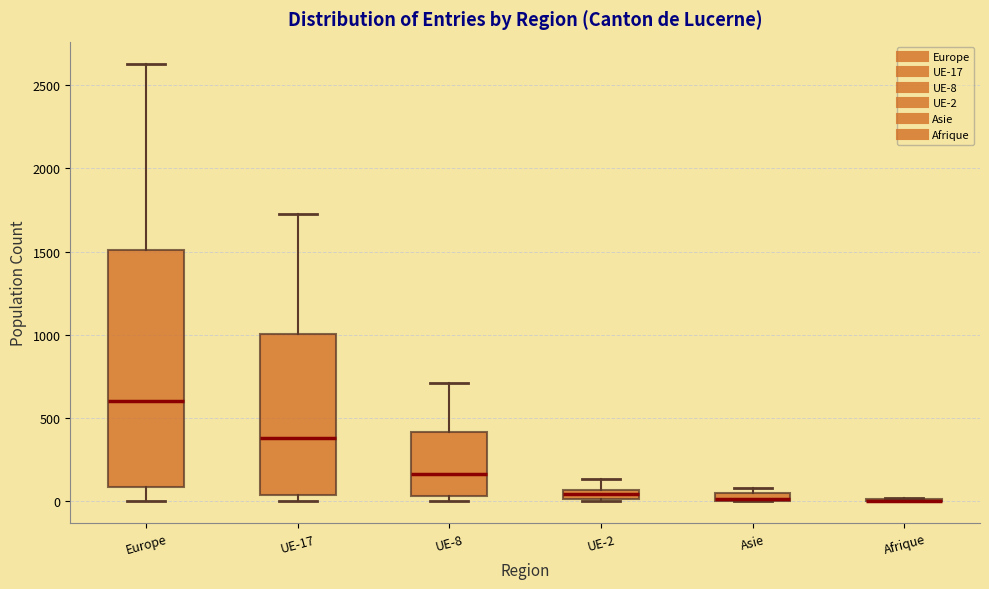

Where is the lower edge of the box for UE-8 on the y-axis? The values are not printed on the chart, so give them approximately, as read against the axis.

50